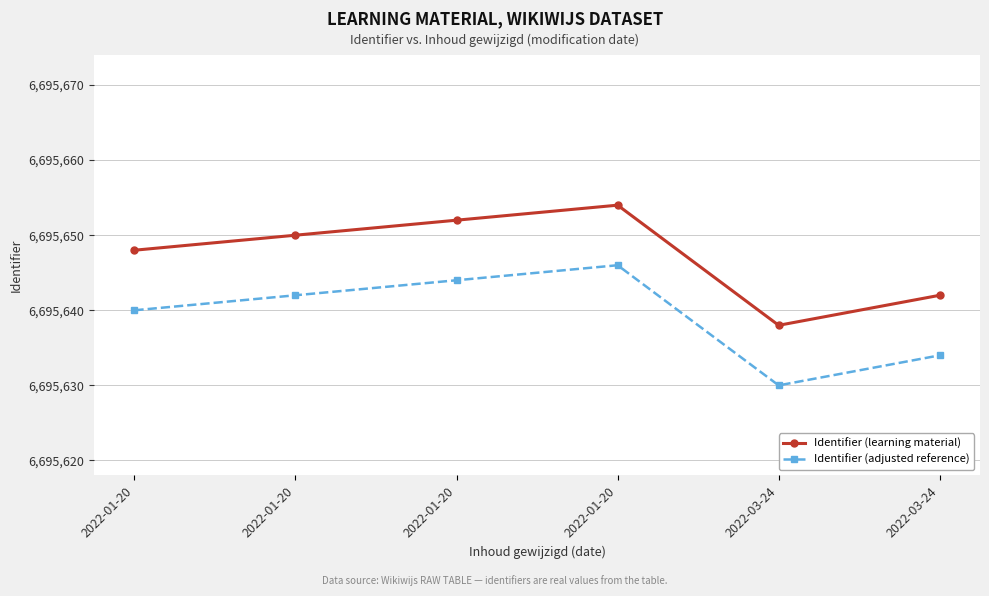

What is the smallest value displayed?

6695630